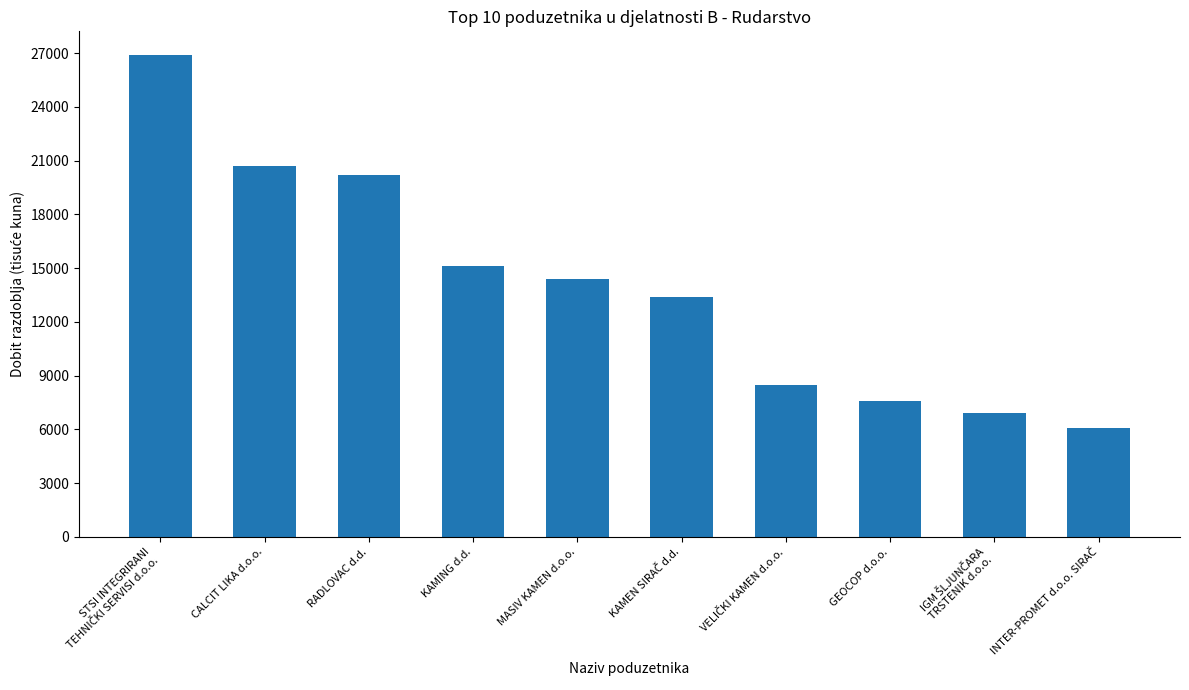

What is the approximate value at MASIV KAMEN d.o.o.?

14408.7